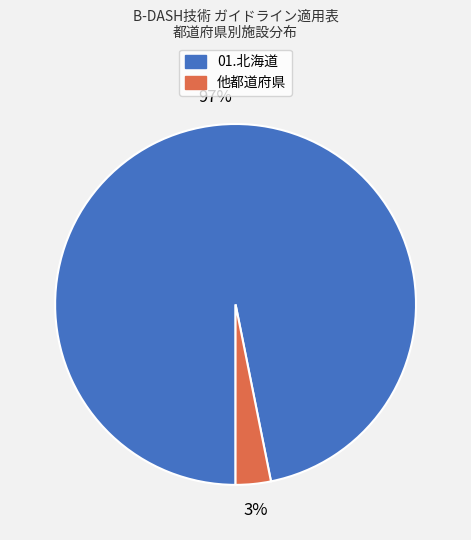

To the nearest percent, what is the difference between the largest and smallest slice percentages?

94%